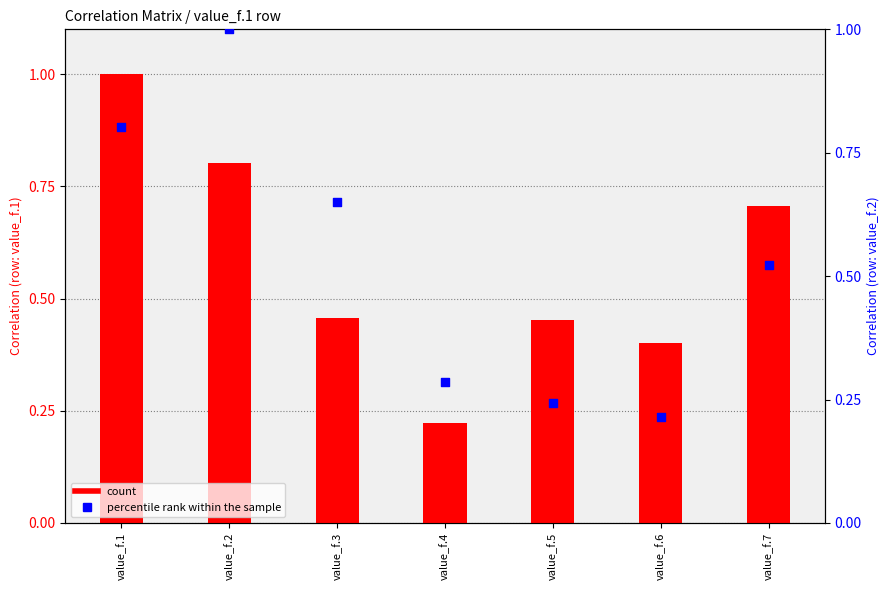

What are all the series names shown in the legend?

count, percentile rank within the sample